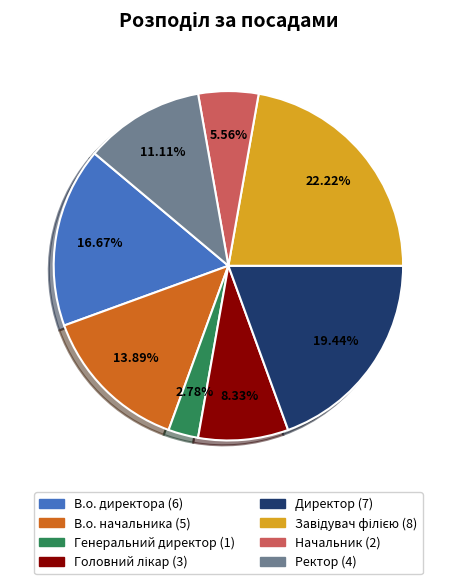

Which category has the smallest portion of the pie?

Генеральний директор